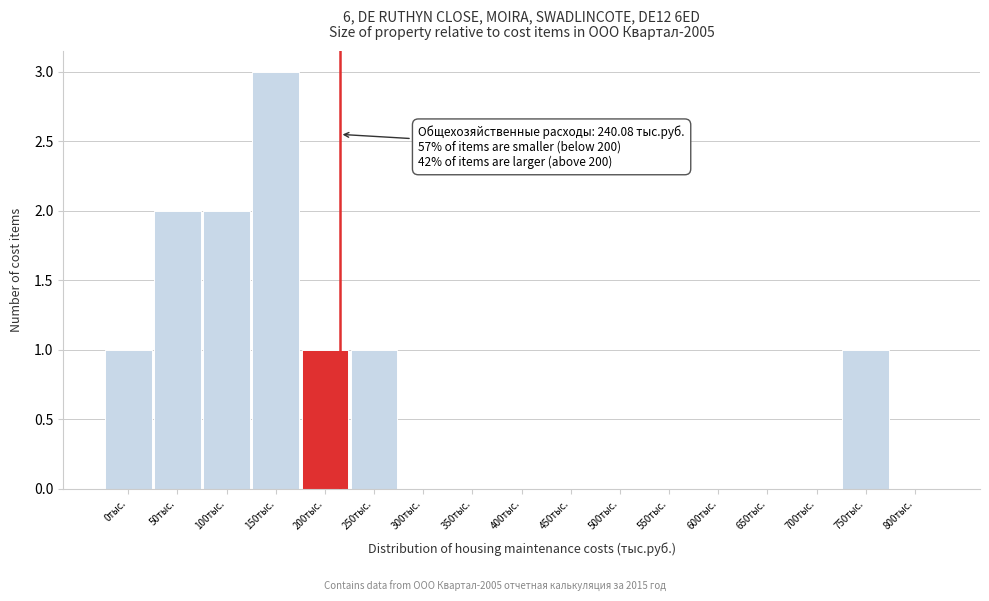

At which category does the chart reach its peak across all series?

150тыс.